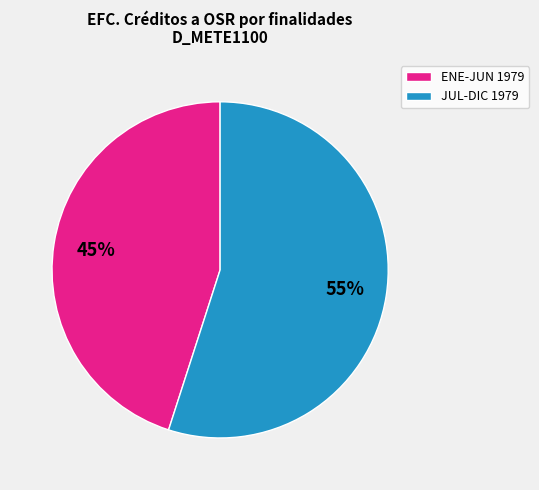

Is the sum of ENE-JUN 1979 and JUL-DIC 1979 greater than half?

Yes